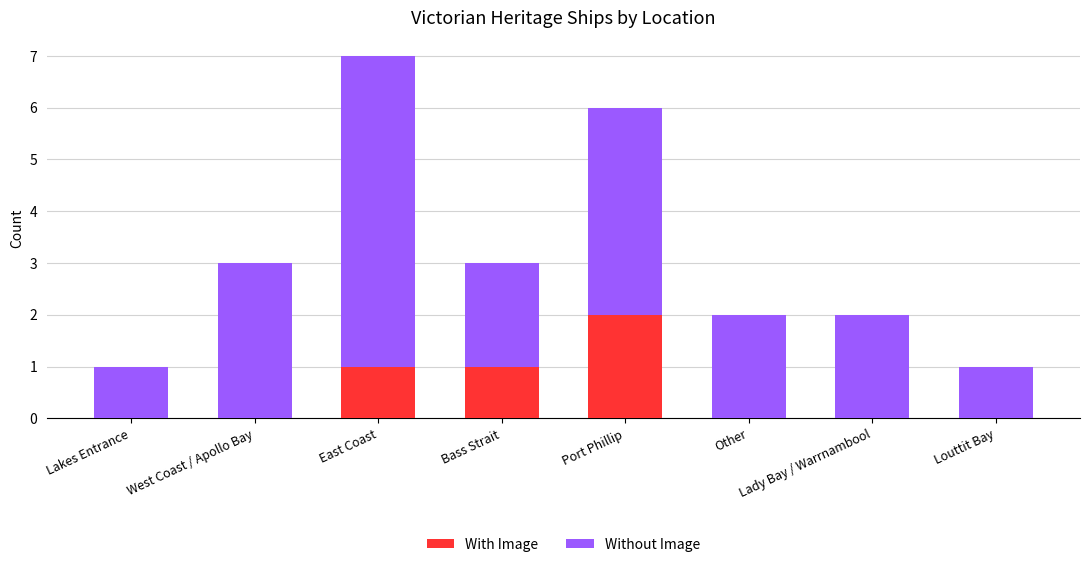

At which category is the sum across all series the highest?

East Coast